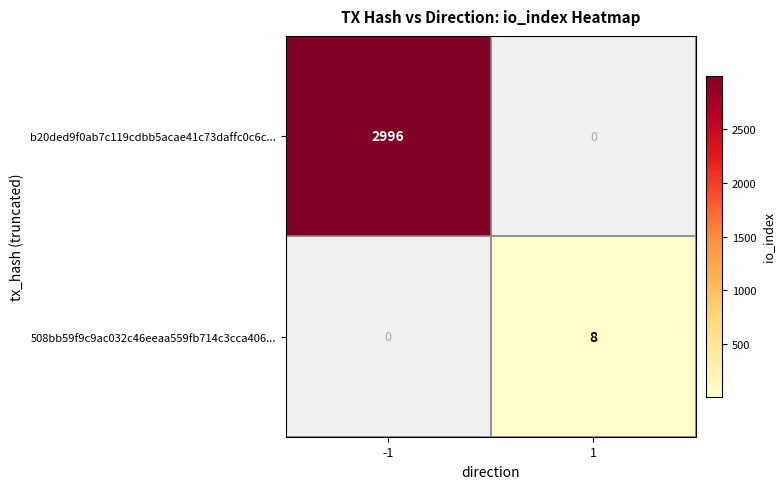

At which category does the chart reach its minimum across all series?

1